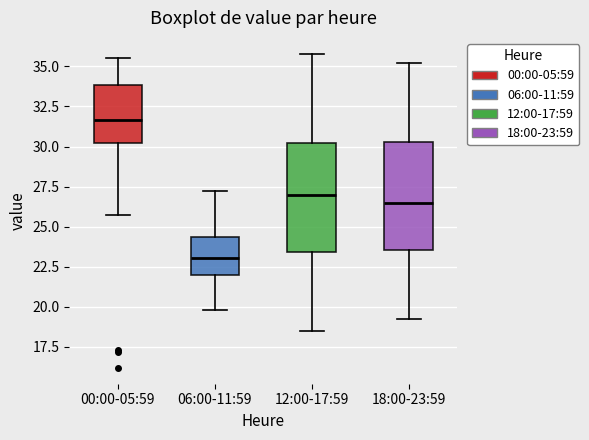

Where is the lower edge of the box for 06:00-11:59 on the y-axis? The values are not printed on the chart, so give them approximately, as read against the axis.

22.0